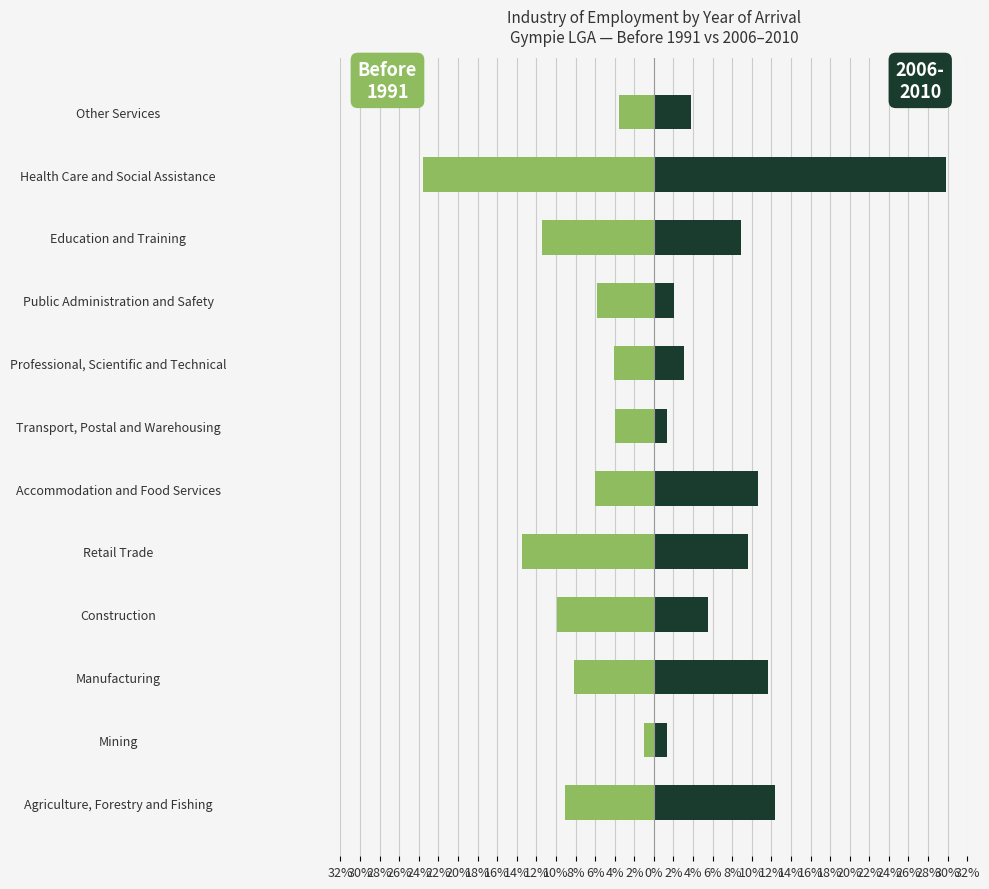

Does the chart contain any negative values?

Yes